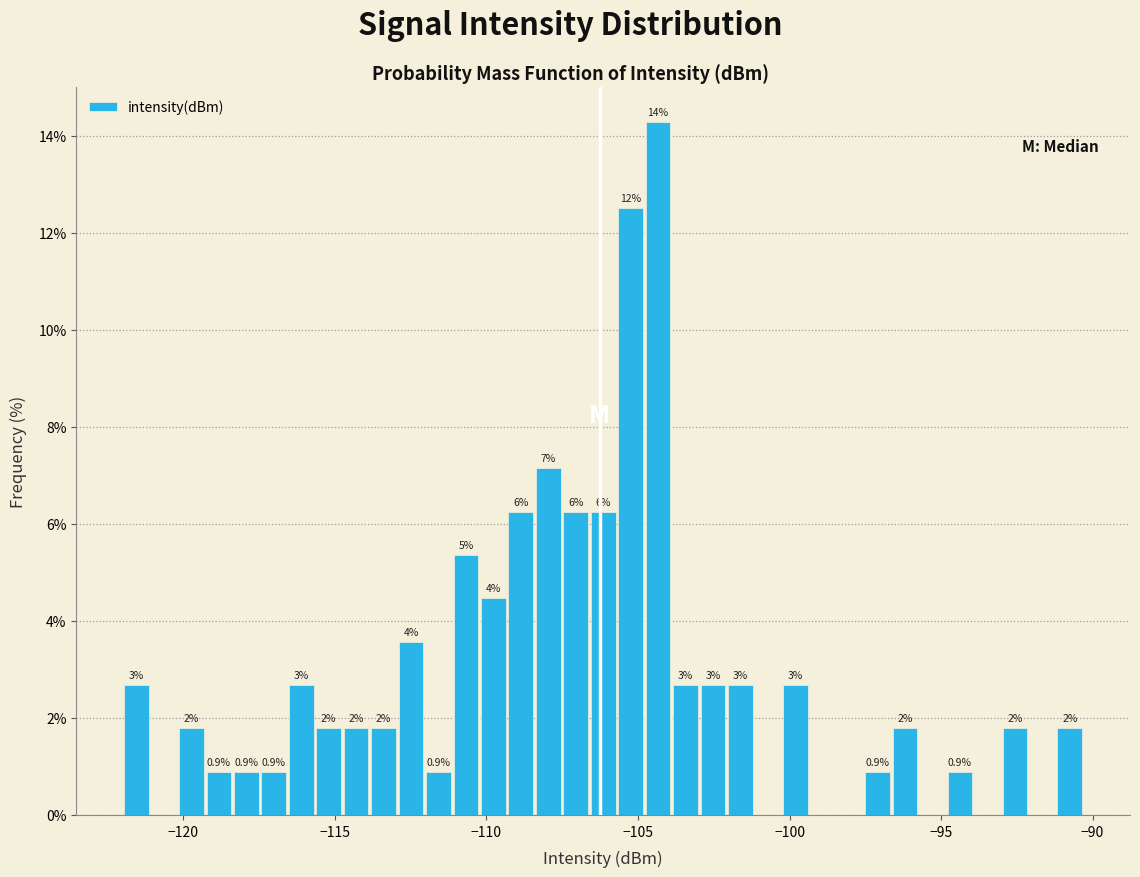

Read against the x-axis, roughly where is the centre of the tallest bar?

-104.5